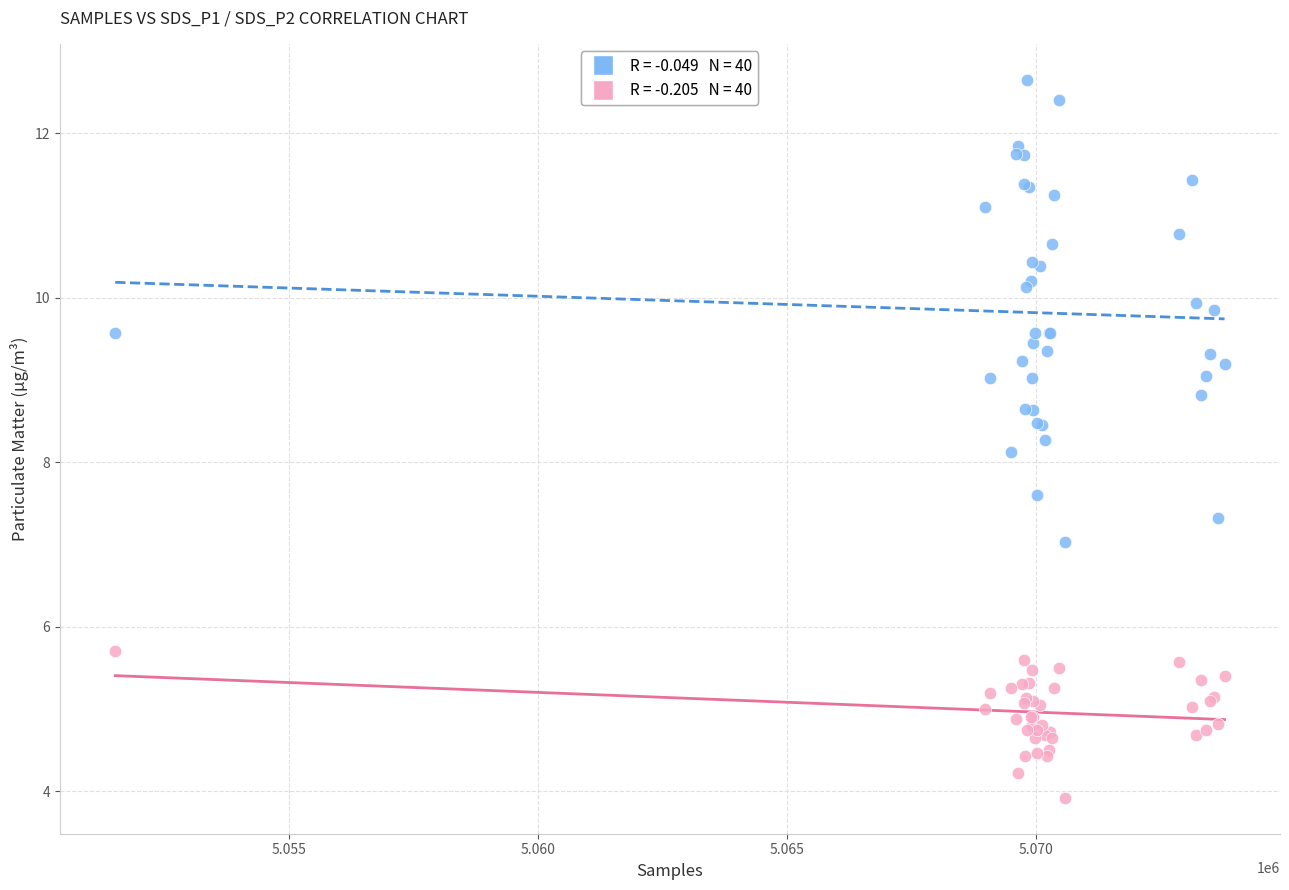

Across all series, what Y value is closest to 8?

8.1